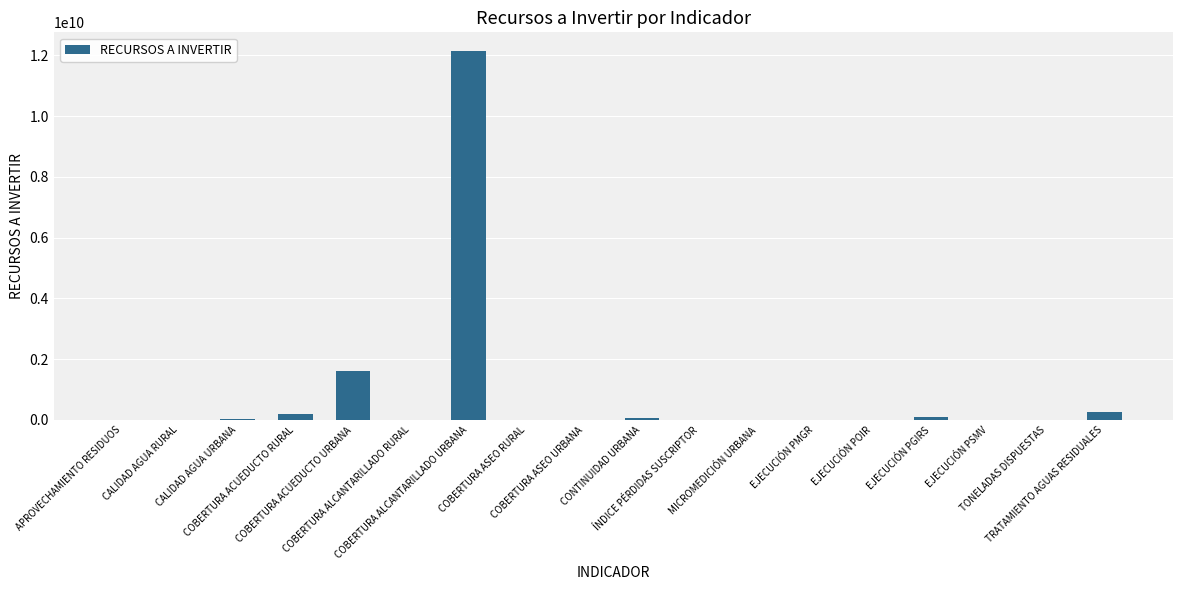

At which category does the chart reach its peak across all series?

COBERTURA ALCANTARILLADO URBANA